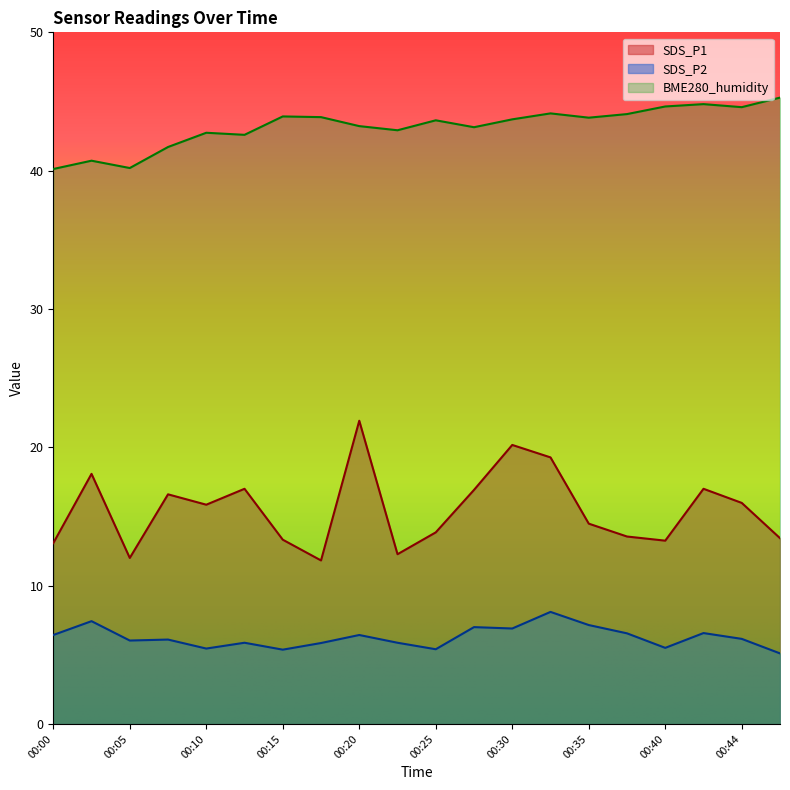

Reading left to right, list all the values displayed in this chart.

SDS_P1: 13.1	18.1	12.0	16.6	15.8	17.0	13.3	11.8	21.9	12.3	13.8	16.9	20.2	19.3	14.5	13.6	13.2	17.0	16.0	13.4
SDS_P2: 6.4	7.4	6.0	6.1	5.5	5.9	5.4	5.8	6.4	5.9	5.4	7.0	6.9	8.1	7.2	6.5	5.5	6.6	6.2	5.1
BME280_humidity: 40.1	40.7	40.2	41.7	42.7	42.6	43.9	43.9	43.2	42.9	43.6	43.1	43.7	44.1	43.8	44.1	44.6	44.8	44.6	45.3